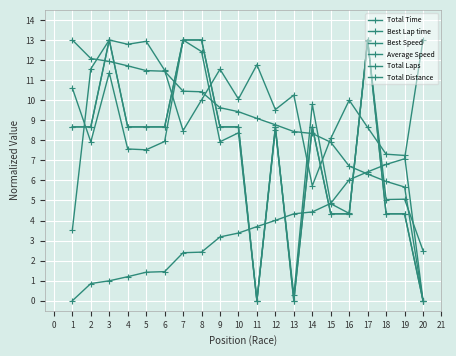

What is the value of the Total Laps point at the 9th from the left?

8.7